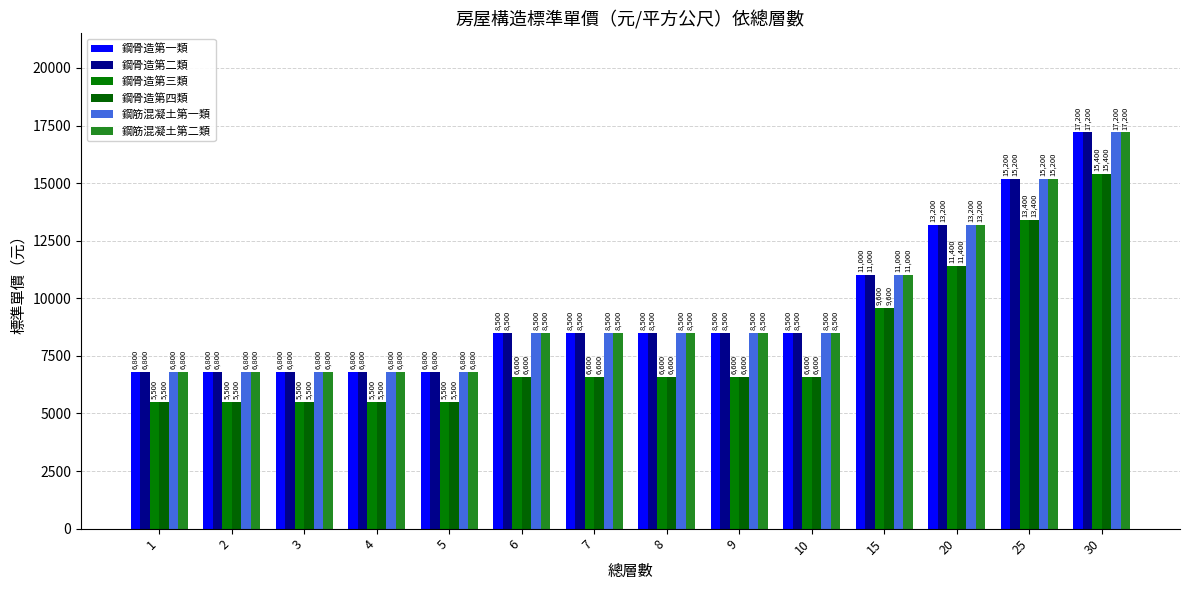

Which series changed the most between 2 and 5?

鋼骨造第一類